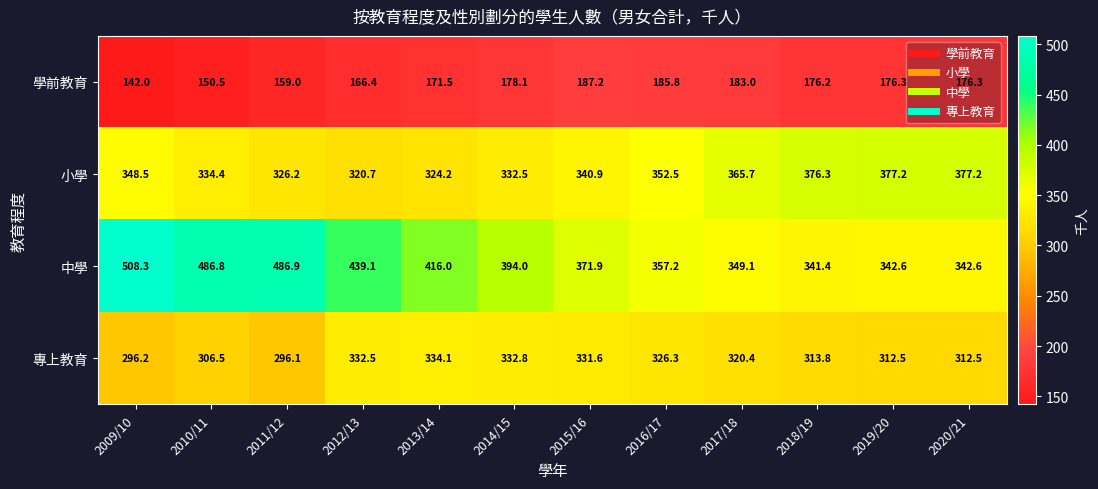

How many values in the 小學 series are below 348?

6